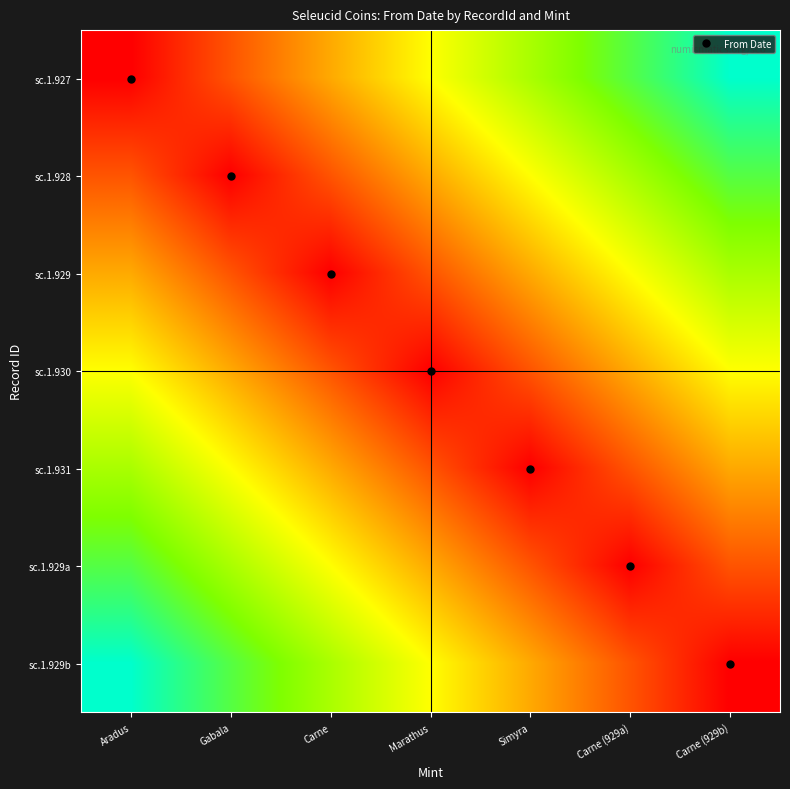

Reading left to right, extract all data points from this chart.

sc.1.927: Aradus=0.0	Gabala=0.2	Carne=0.3	Marathus=0.5	Simyra=0.7	Carne (929a)=0.8	Carne (929b)=1.0
sc.1.928: Aradus=0.2	Gabala=0.0	Carne=0.2	Marathus=0.3	Simyra=0.5	Carne (929a)=0.7	Carne (929b)=0.8
sc.1.929: Aradus=0.3	Gabala=0.2	Carne=0.0	Marathus=0.2	Simyra=0.3	Carne (929a)=0.5	Carne (929b)=0.7
sc.1.930: Aradus=0.5	Gabala=0.3	Carne=0.2	Marathus=0.0	Simyra=0.2	Carne (929a)=0.3	Carne (929b)=0.5
sc.1.931: Aradus=0.7	Gabala=0.5	Carne=0.3	Marathus=0.2	Simyra=0.0	Carne (929a)=0.2	Carne (929b)=0.3
sc.1.929a: Aradus=0.8	Gabala=0.7	Carne=0.5	Marathus=0.3	Simyra=0.2	Carne (929a)=0.0	Carne (929b)=0.2
sc.1.929b: Aradus=1.0	Gabala=0.8	Carne=0.7	Marathus=0.5	Simyra=0.3	Carne (929a)=0.2	Carne (929b)=0.0